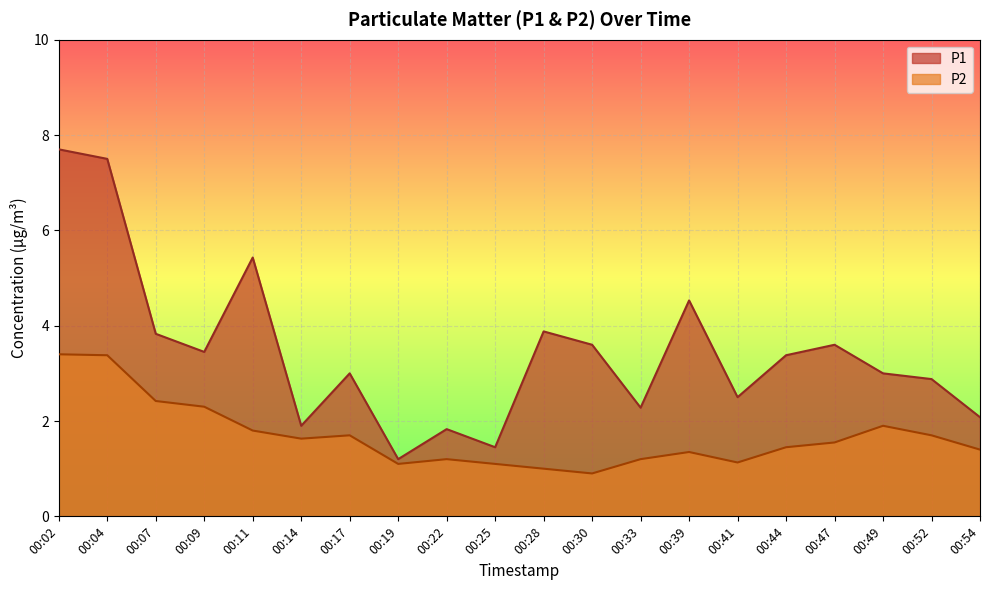

At which label does P2 first exceed 1?

00:02